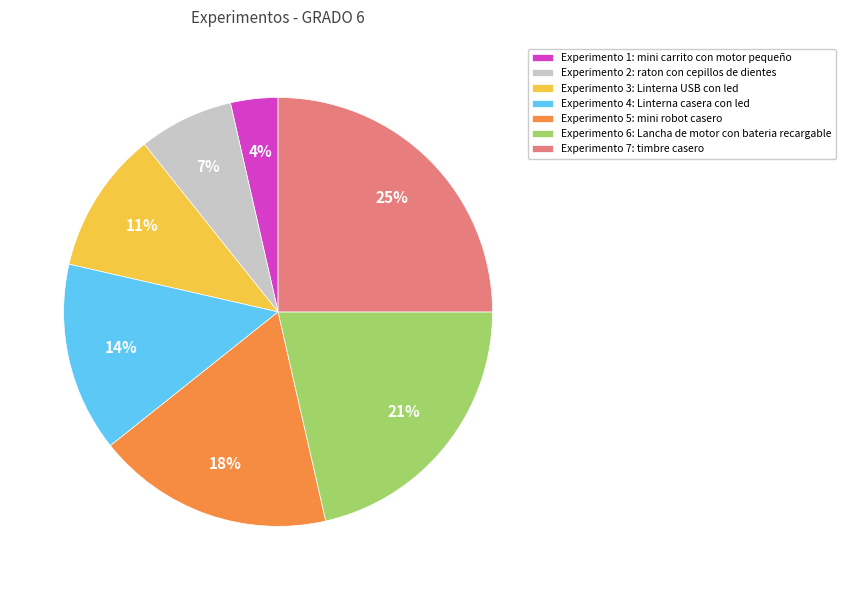

Does Experimento 5: mini robot casero account for over 50% of the chart?

No